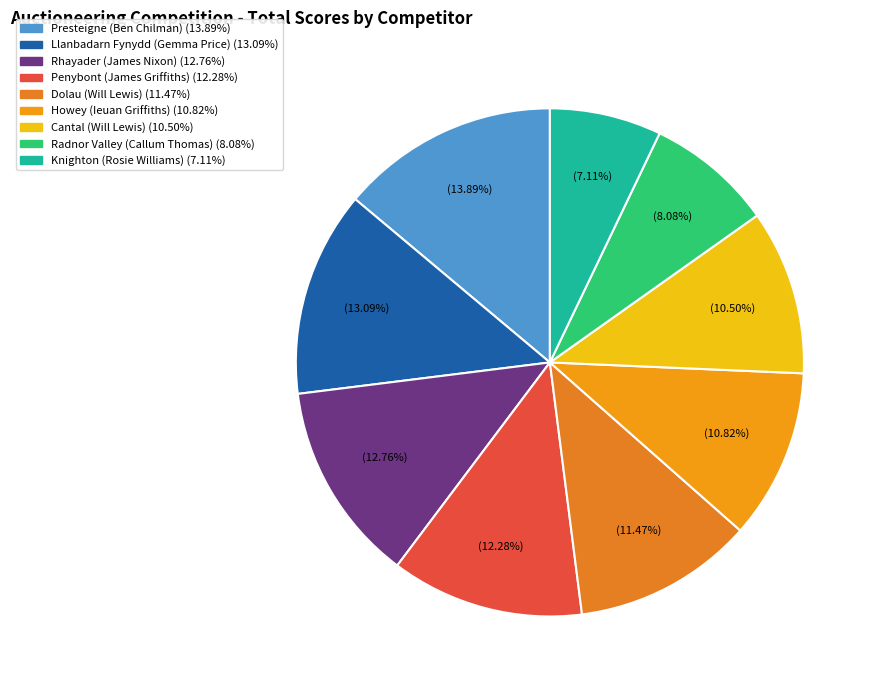

The Cantal (Will Lewis) slice represents 2% of the pie. True or false?

False